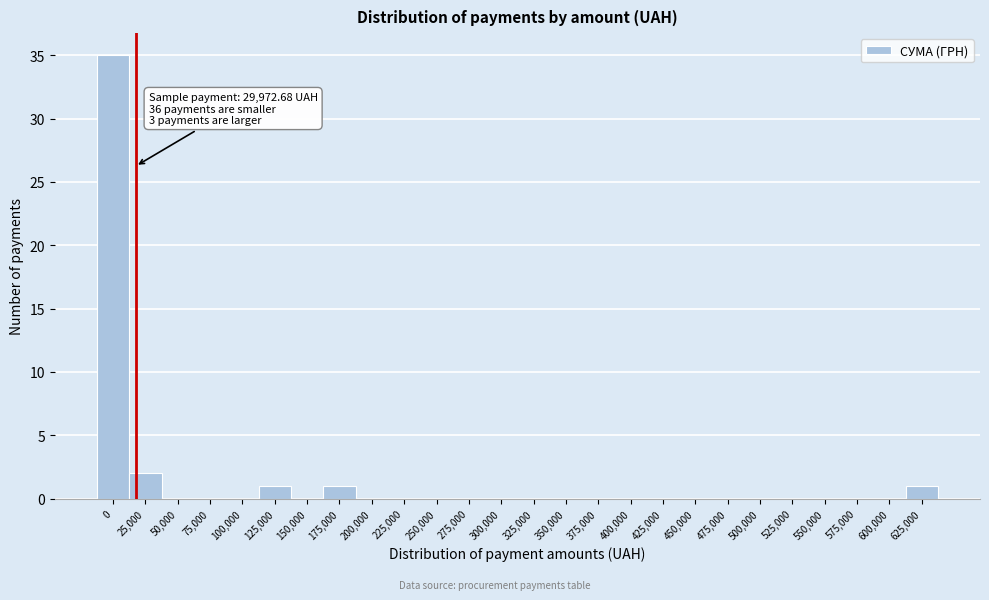

Reading left to right, what are all the values shown in this chart?

0=35	25,000=2	50,000=0	75,000=0	100,000=0	125,000=1	150,000=0	175,000=1	200,000=0	225,000=0	250,000=0	275,000=0	300,000=0	325,000=0	350,000=0	375,000=0	400,000=0	425,000=0	450,000=0	475,000=0	500,000=0	525,000=0	550,000=0	575,000=0	600,000=0	625,000=1